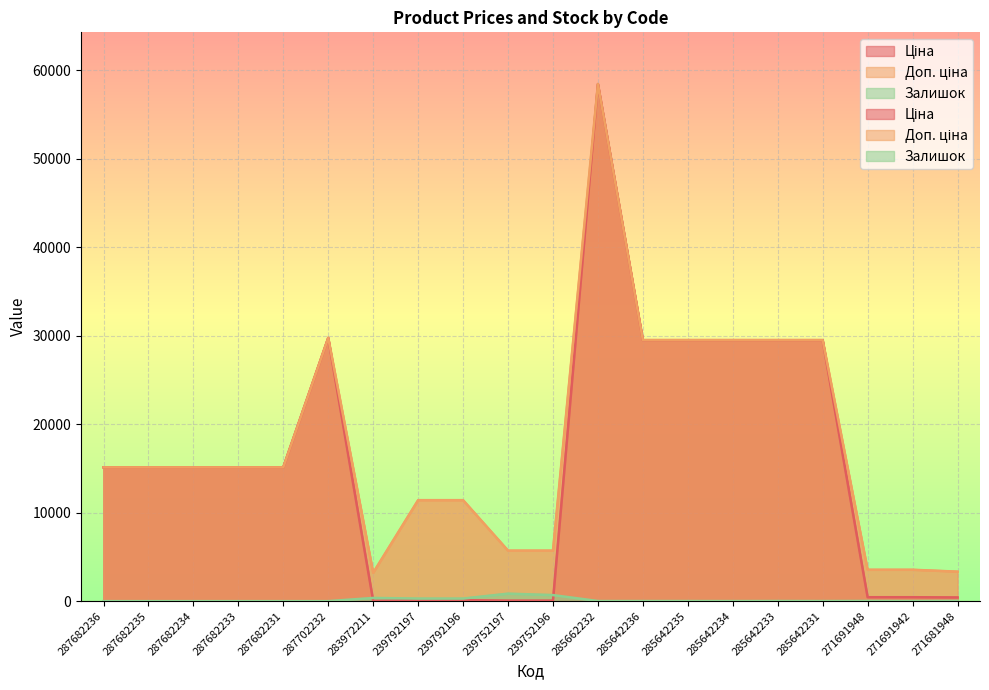

How many lines are shown in the chart?

3